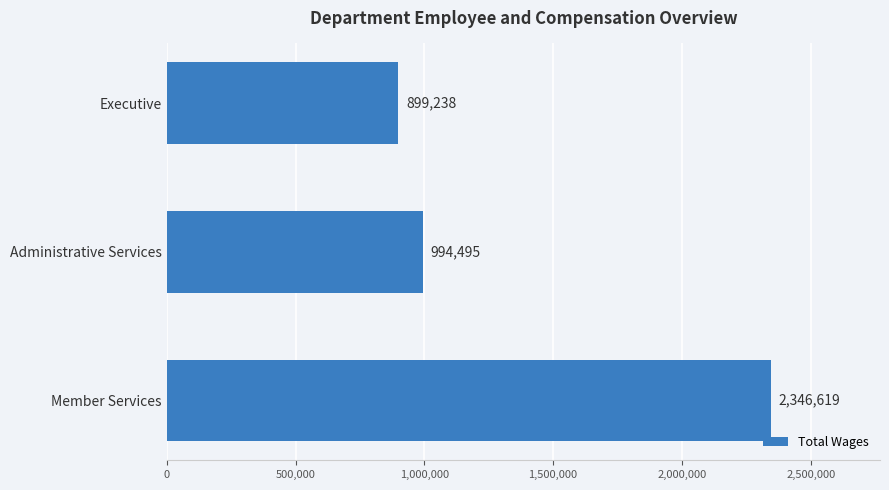

What is the minimum value shown in the chart?

899238